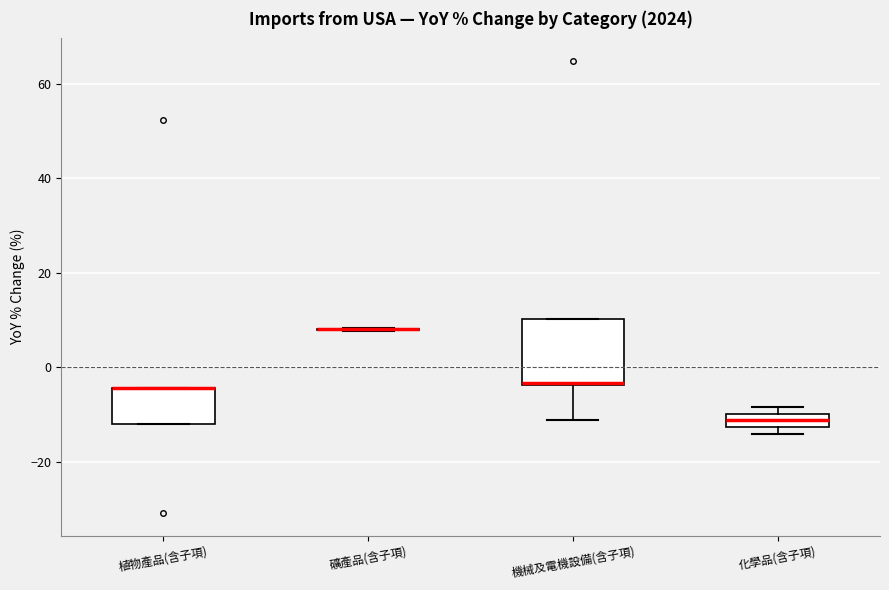

Which box is the tallest, from its lower edge to its upper edge?

機械及電機設備(含子項)